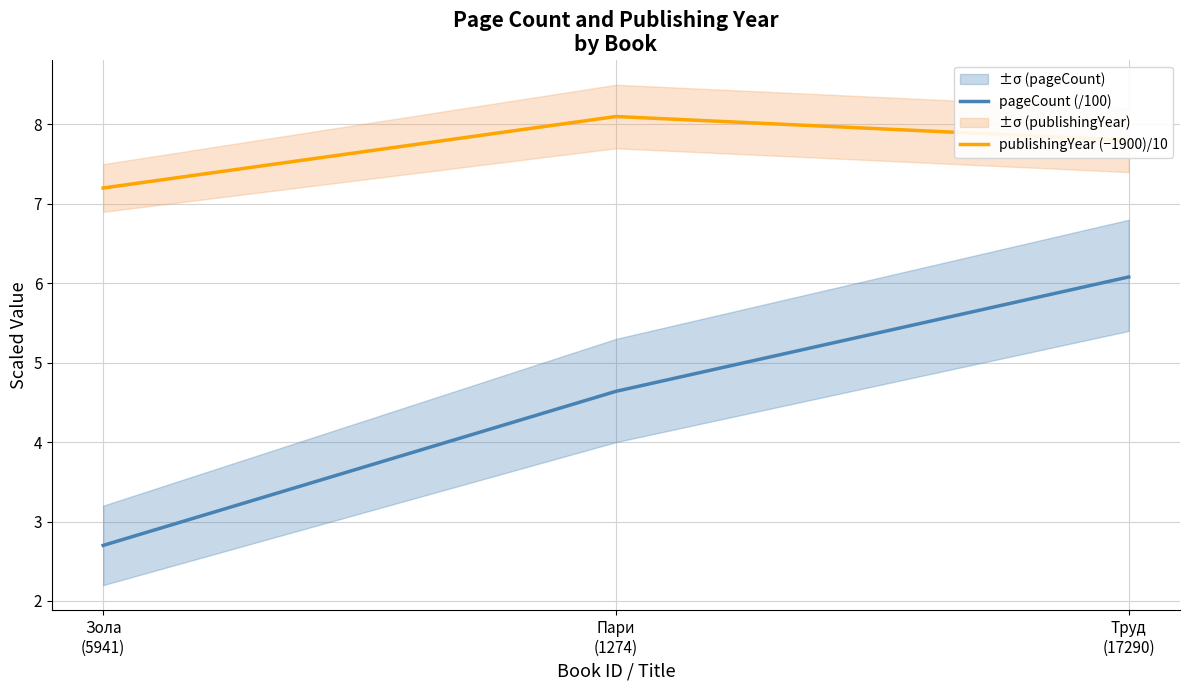

At which label is publishingYear (−1900)/10 closest to 7?

Зола
(5941)